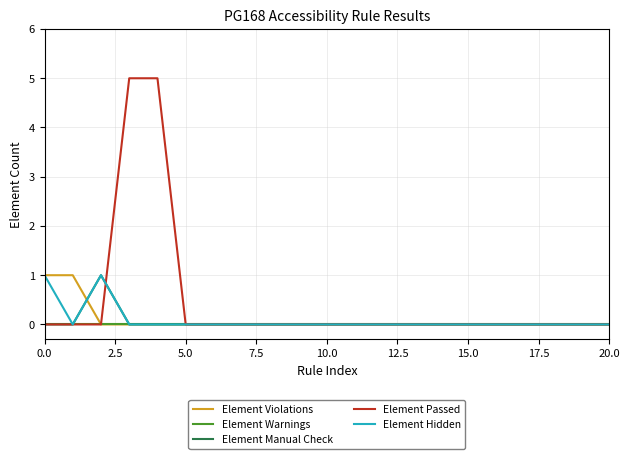

What is the greatest value displayed?

5